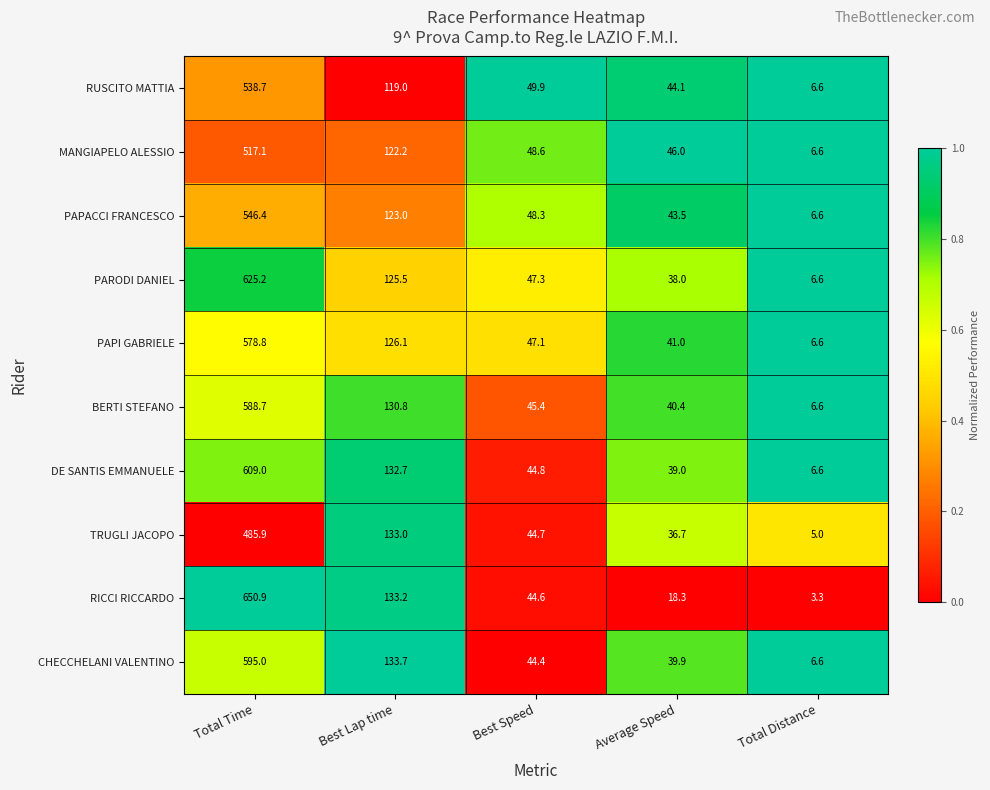

True or false: DE SANTIS EMMANUELE has a value of 44.8 at Best Speed.

True